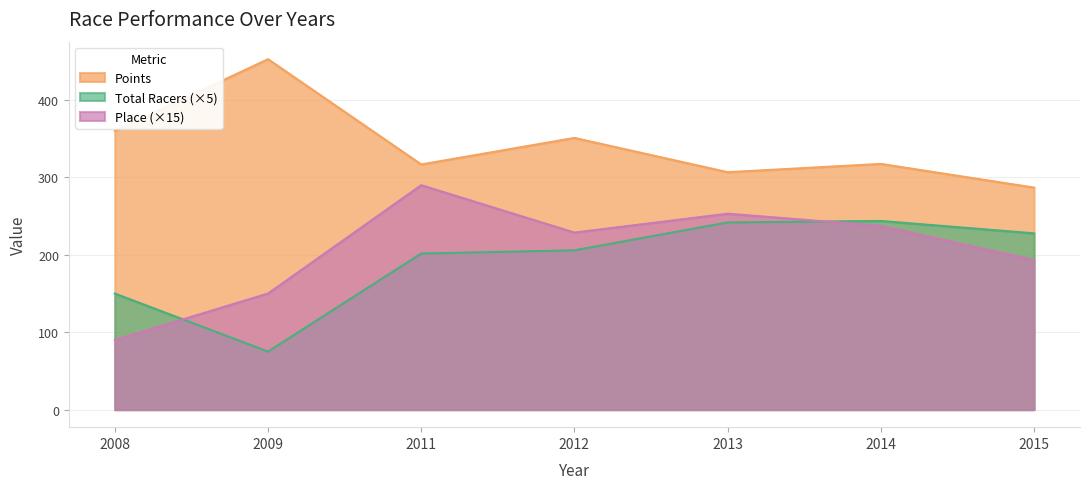

Where is the first local maximum for Place?

2011